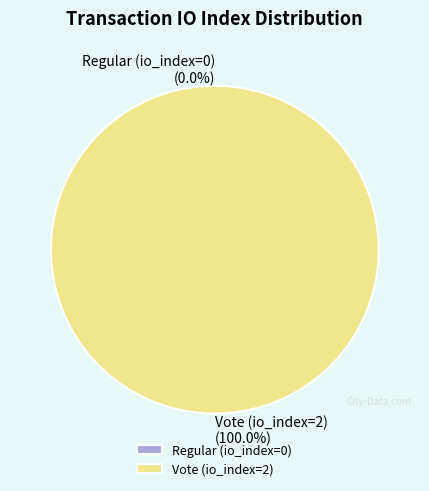

Count the number of slices in the pie.

2